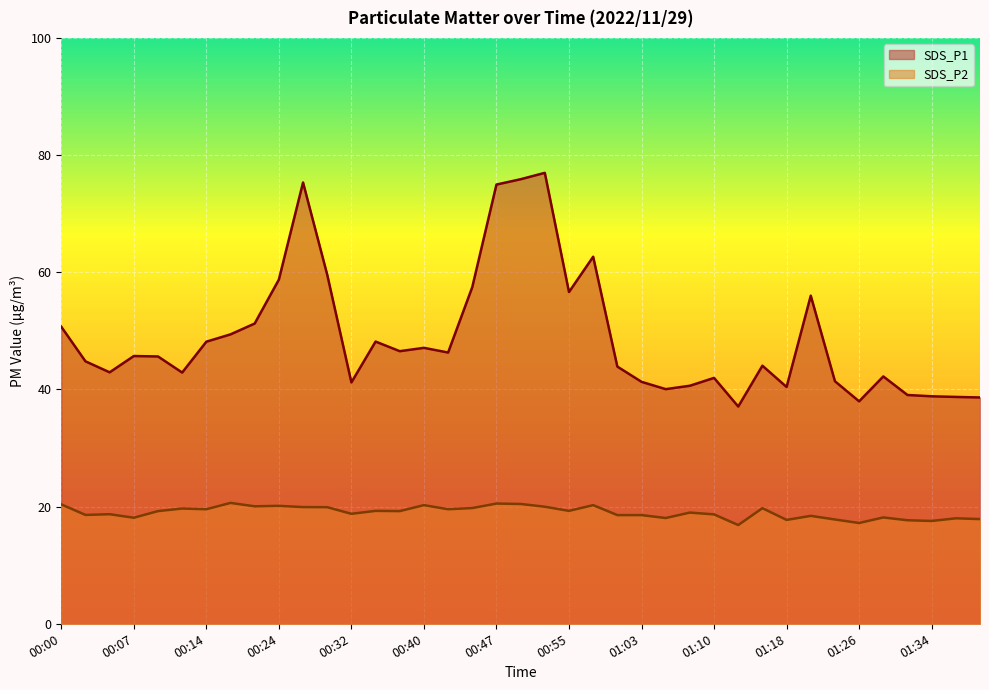

True or false: SDS_P2 has a value of 12.8 at 00:37.

False